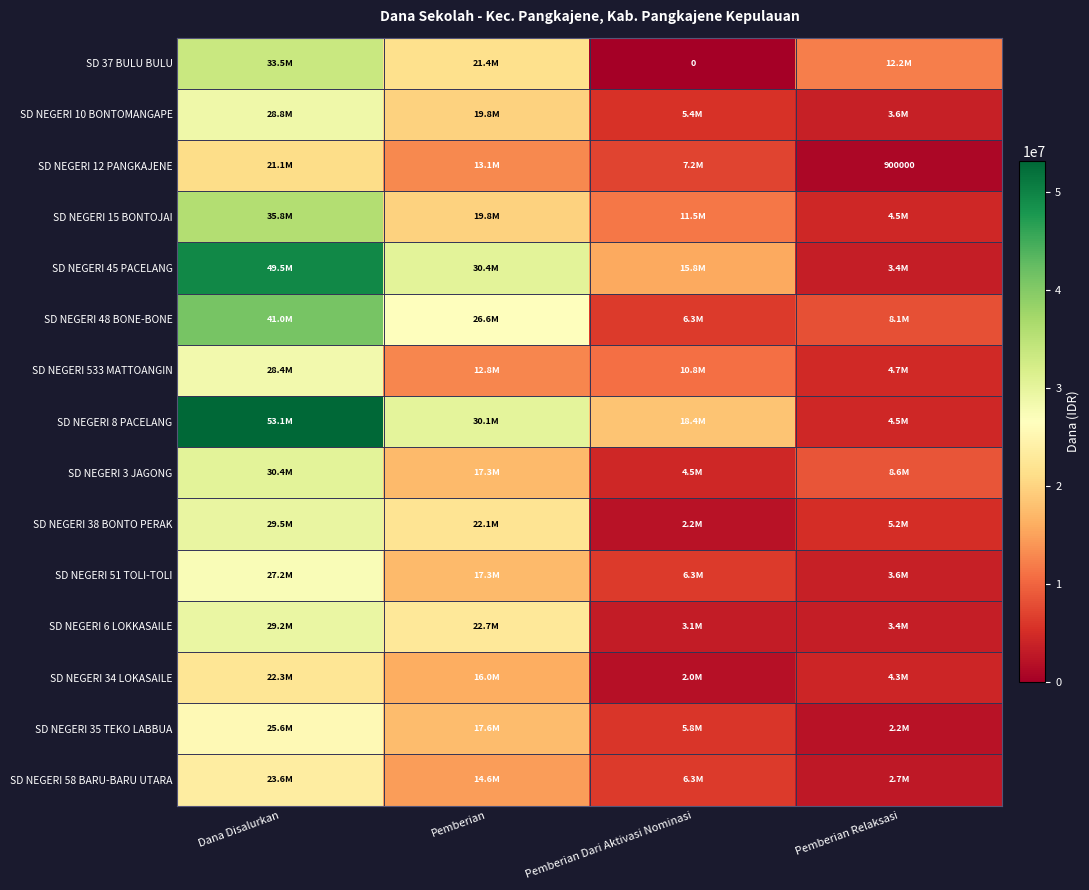

Which label corresponds to the largest value in the chart?

Dana Disalurkan